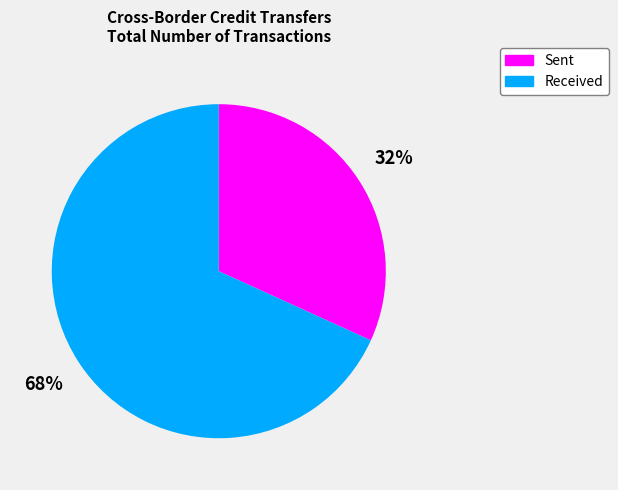

Is there a majority slice in this chart?

Yes